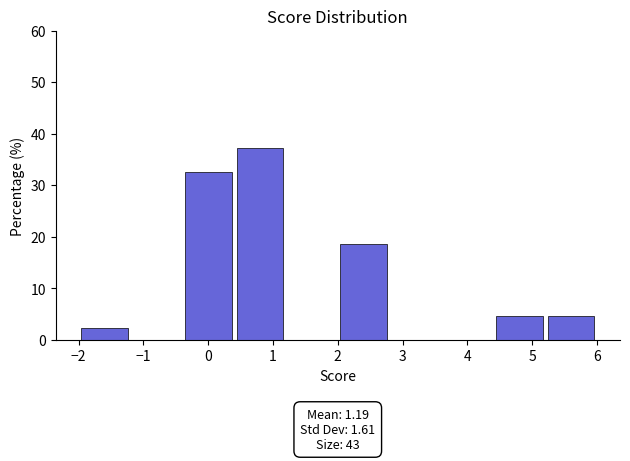

Over which range of the x-axis is the bar tallest?

0.4 to 1.2